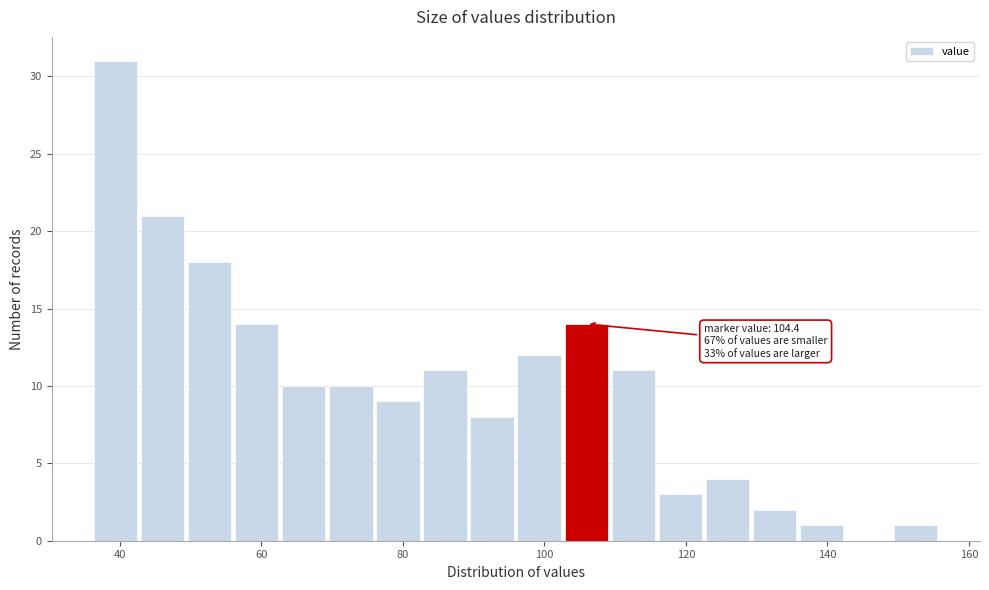

Around what value on the x-axis is the tallest bar? Give the approximate position of its centre, as read against the axis.

40